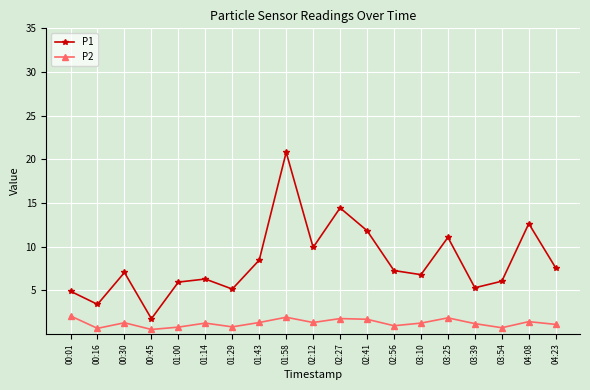

What is the minimum value for P1?

1.7